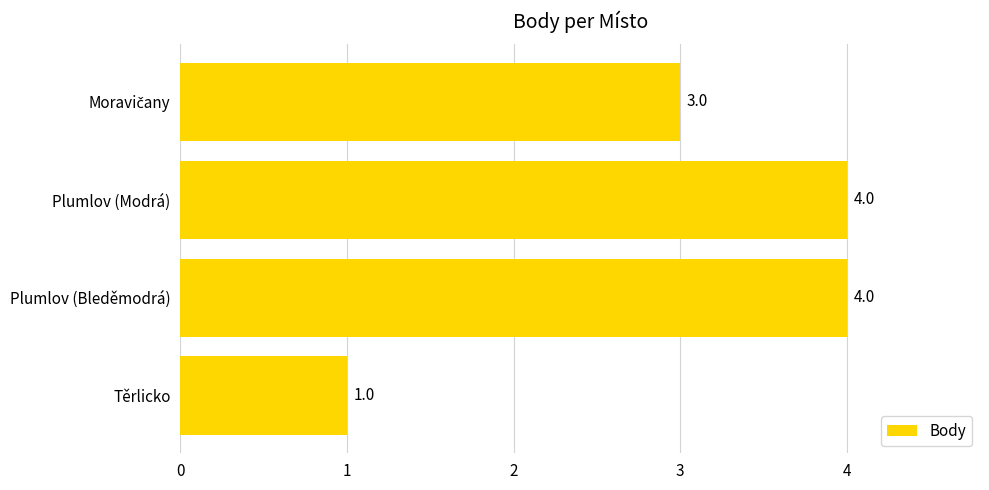

True or false: the data shows 1 at Těrlicko.

True